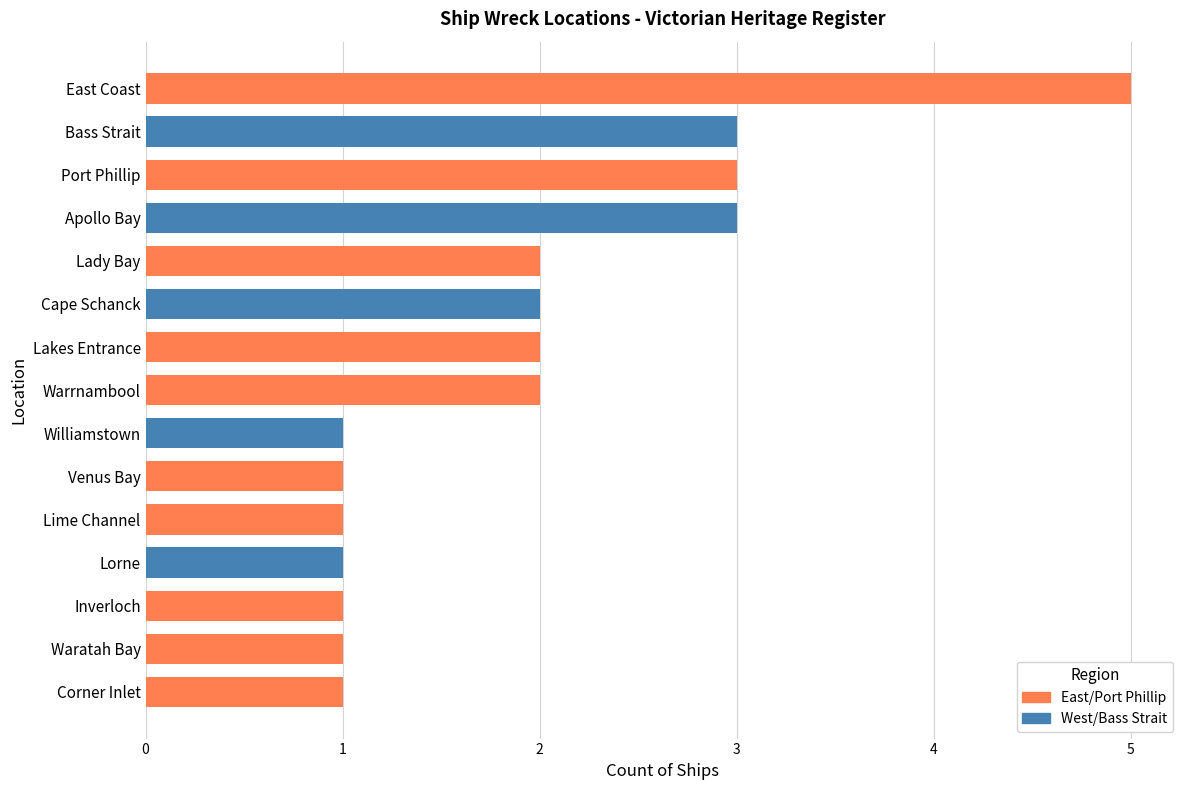

What is the maximum value shown in the chart?

5